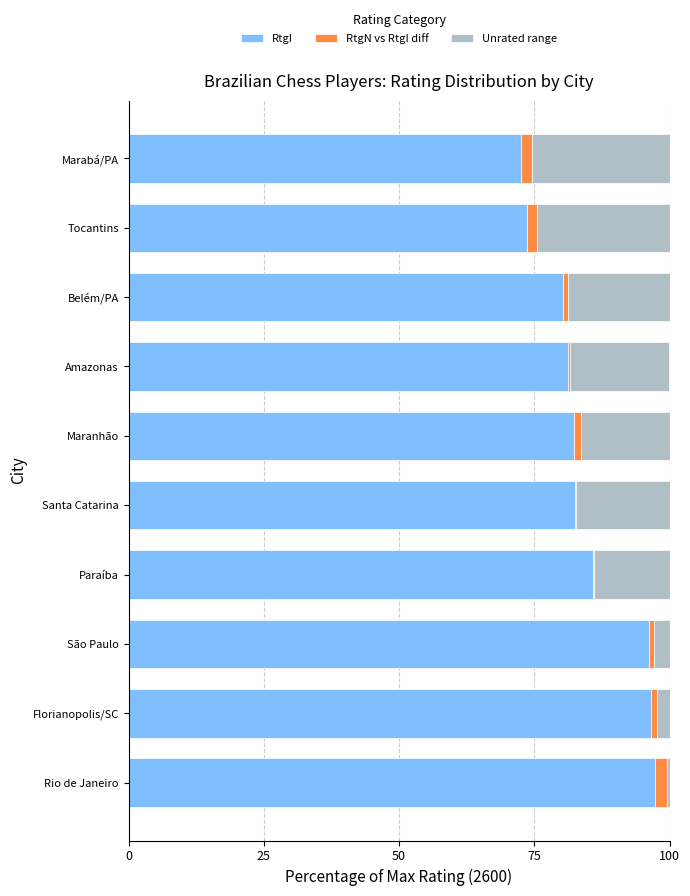

Is the value of RtgN vs RtgI diff at Belém/PA greater than the value of RtgI at Marabá/PA?

No